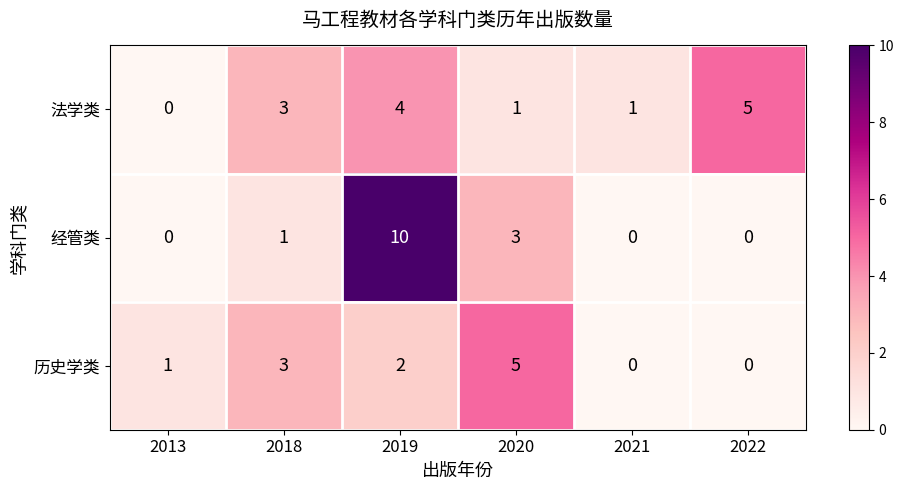

The value of 法学类 at 2021 is 1. True or false?

True